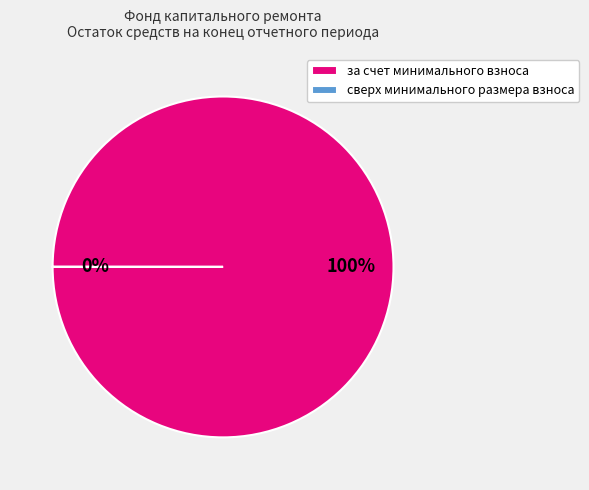

To the nearest percent, what is the combined percentage of сверх минимального размера взноса and за счет минимального взноса?

100%